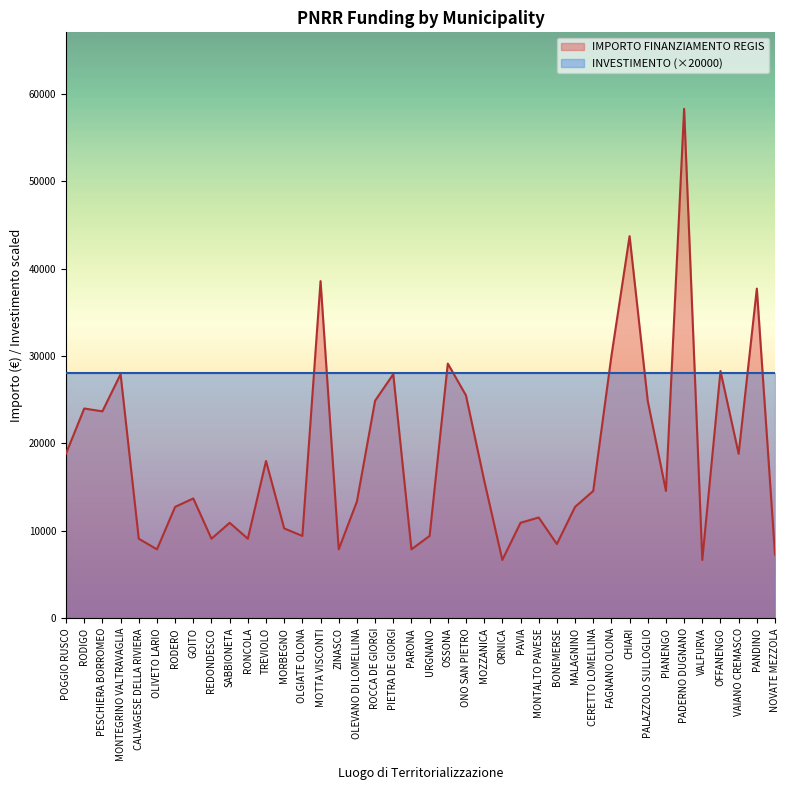

True or false: there are more than 0 points higher than both neighbors.

True